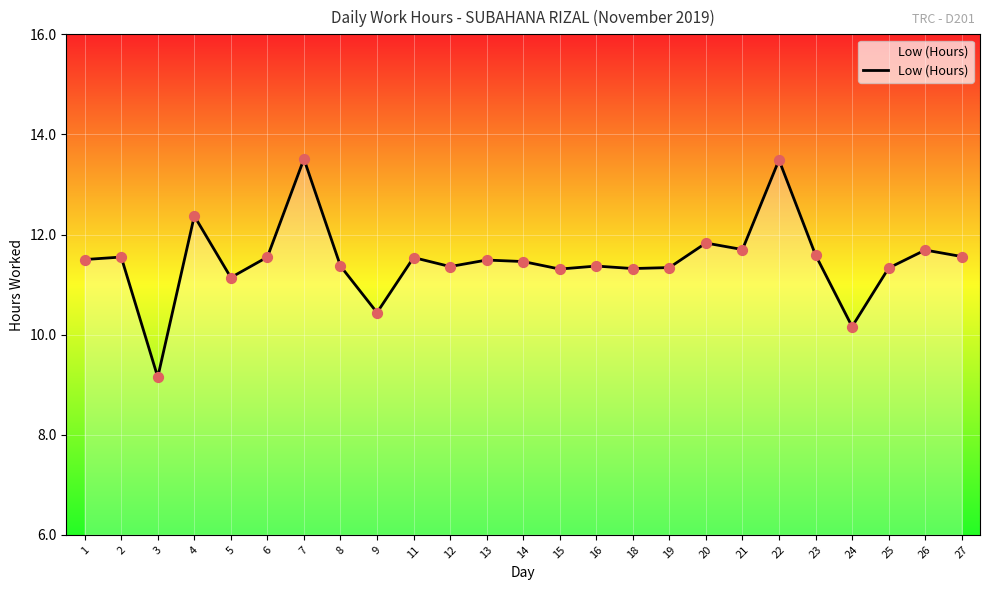

Approximately how many times larger is the value at 11 compared to 8?

1.0